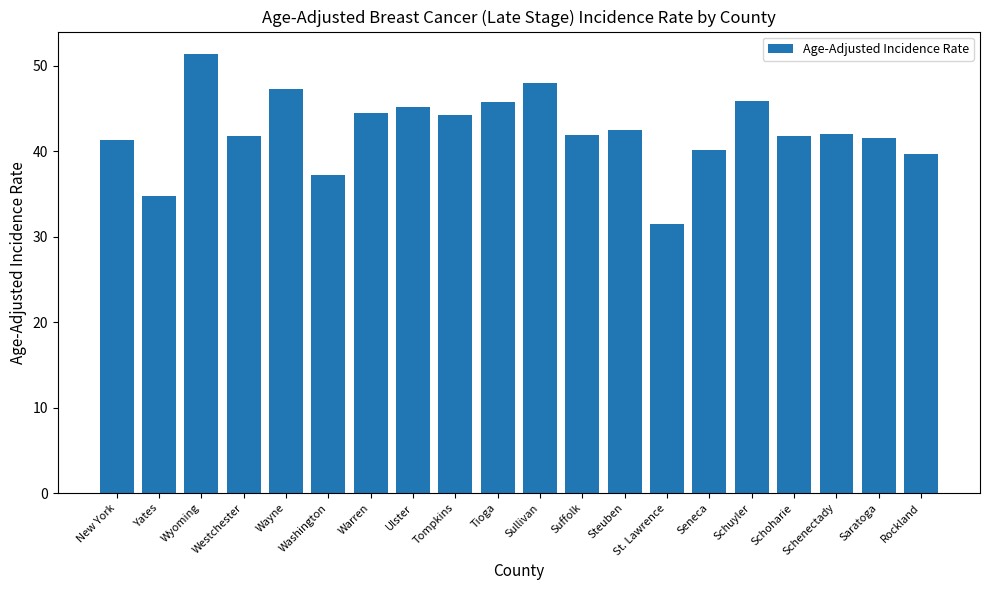

How many series are shown in this chart?

1